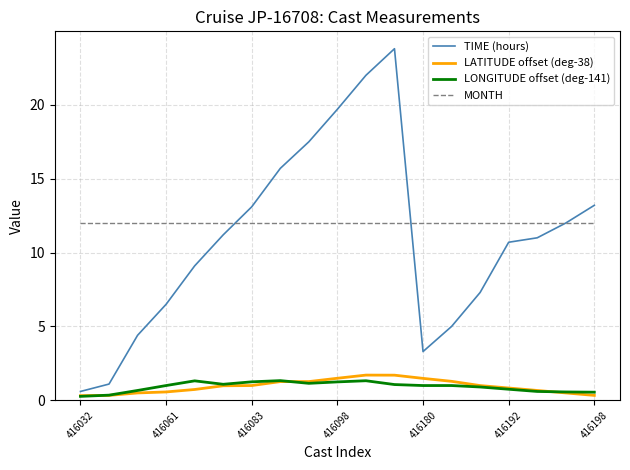

At how many categories does at least one series exceed 17?

4